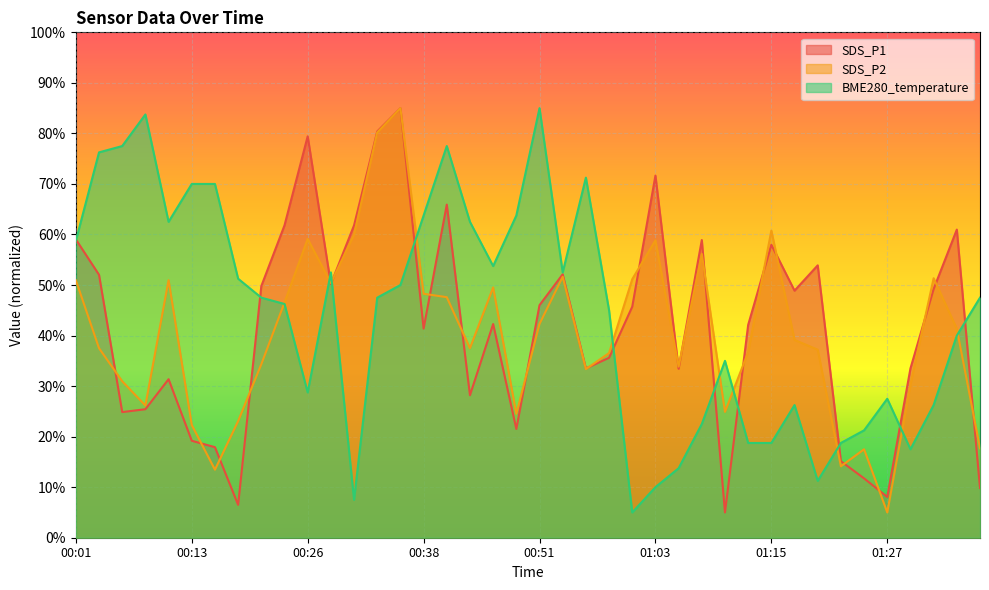

What is the difference between the maximum and minimum values in the BME280_temperature series?

80.0